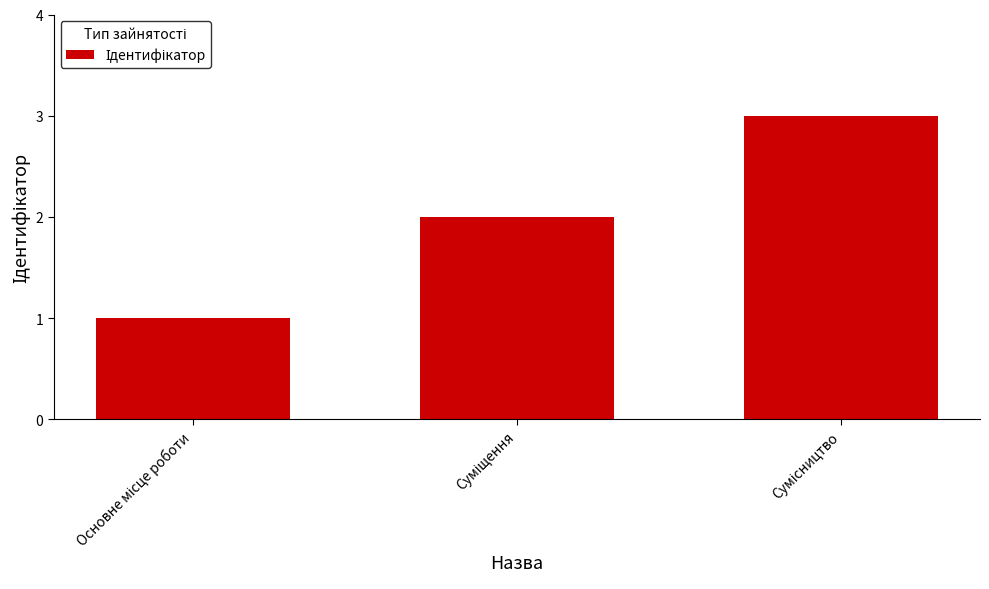

What is the sum of all values?

6